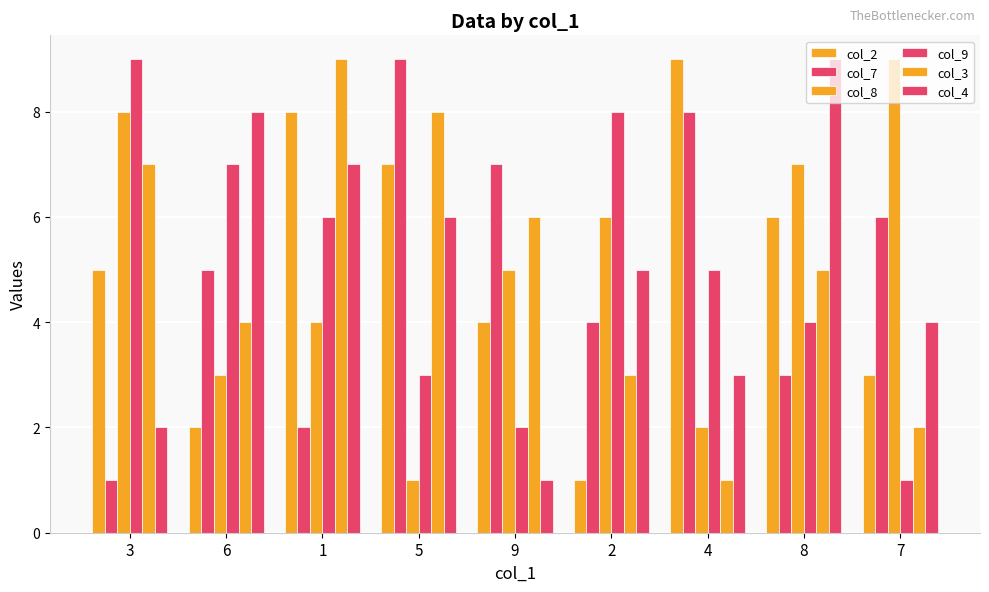

Reading left to right, what are all the values shown in this chart?

col_2: 5	2	8	7	4	1	9	6	3
col_7: 1	5	2	9	7	4	8	3	6
col_8: 8	3	4	1	5	6	2	7	9
col_9: 9	7	6	3	2	8	5	4	1
col_3: 7	4	9	8	6	3	1	5	2
col_4: 2	8	7	6	1	5	3	9	4